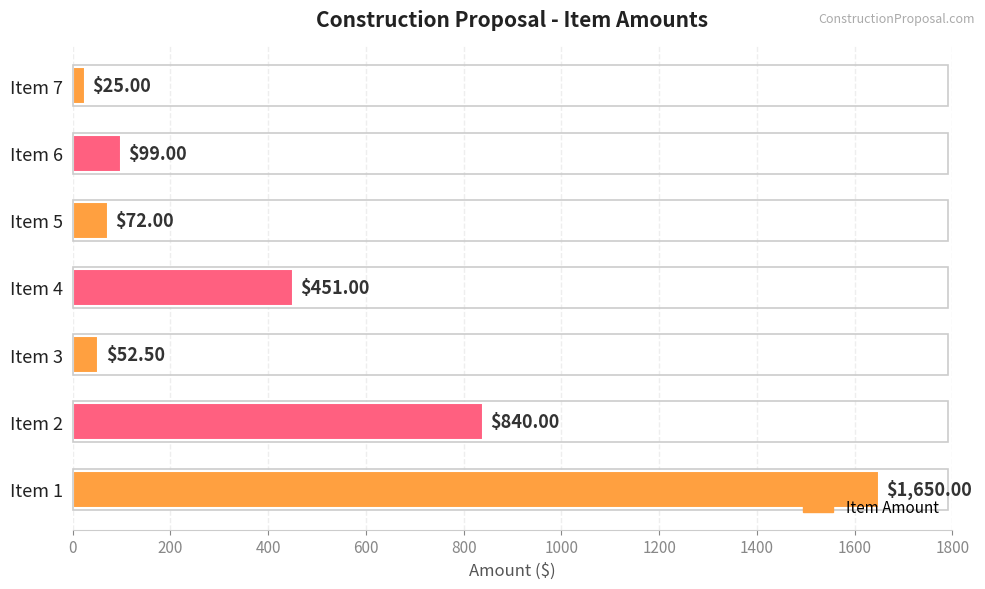

Rank the categories by value from highest to lowest.

Item 1, Item 2, Item 4, Item 6, Item 5, Item 3, Item 7